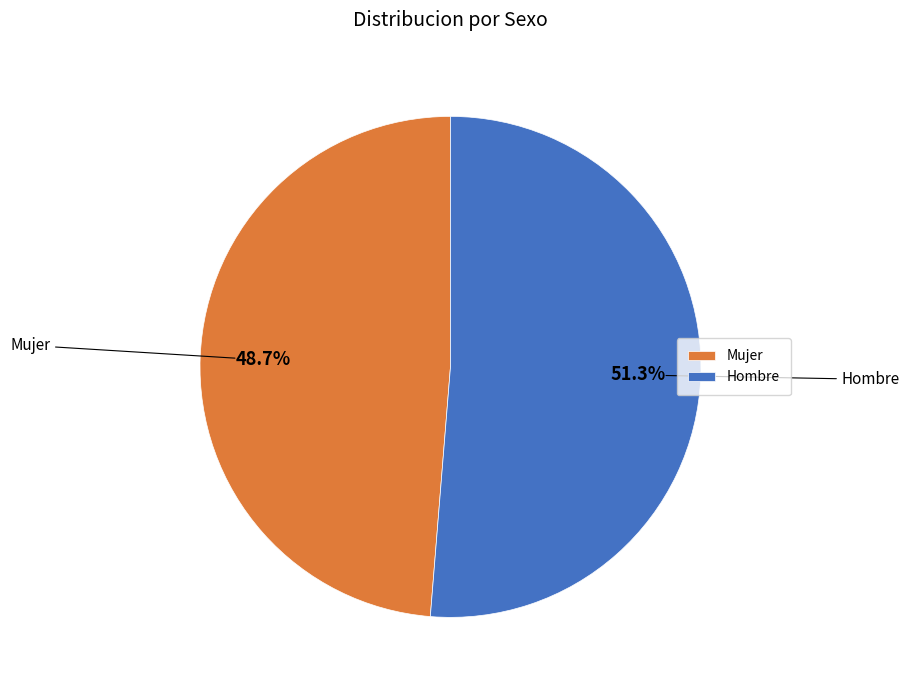

Between Hombre and Mujer, which is larger?

Hombre